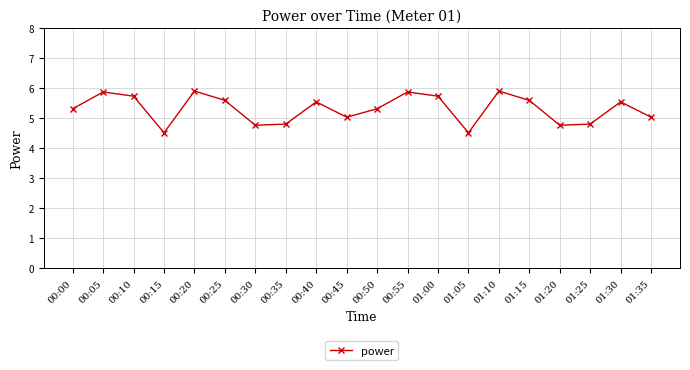

What is the difference between the values at 01:00 and 00:30?

1.0